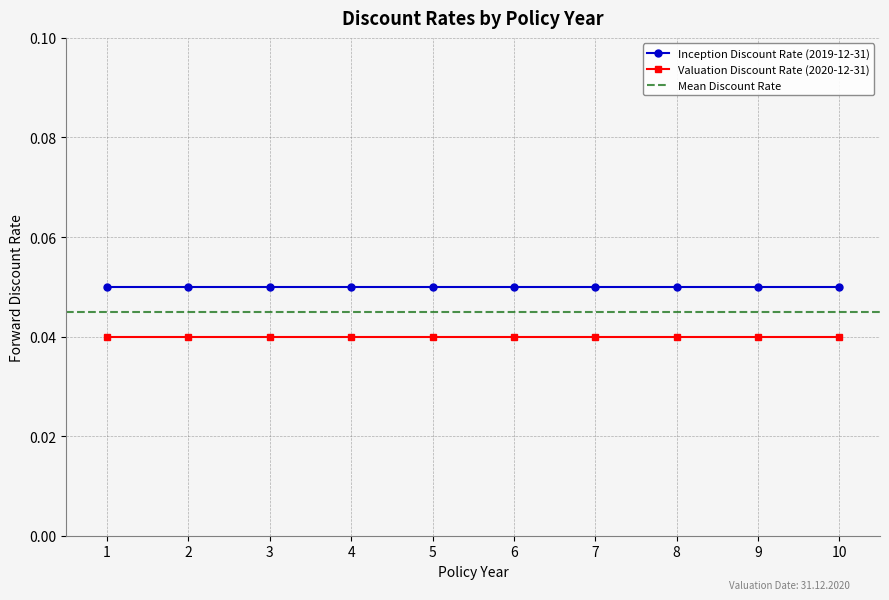

Reading left to right, what are all the values shown in this chart?

Inception Discount Rate (2019-12-31): 1=0.1	2=0.1	3=0.1	4=0.1	5=0.1	6=0.1	7=0.1	8=0.1	9=0.1	10=0.1
Valuation Discount Rate (2020-12-31): 1=0.0	2=0.0	3=0.0	4=0.0	5=0.0	6=0.0	7=0.0	8=0.0	9=0.0	10=0.0